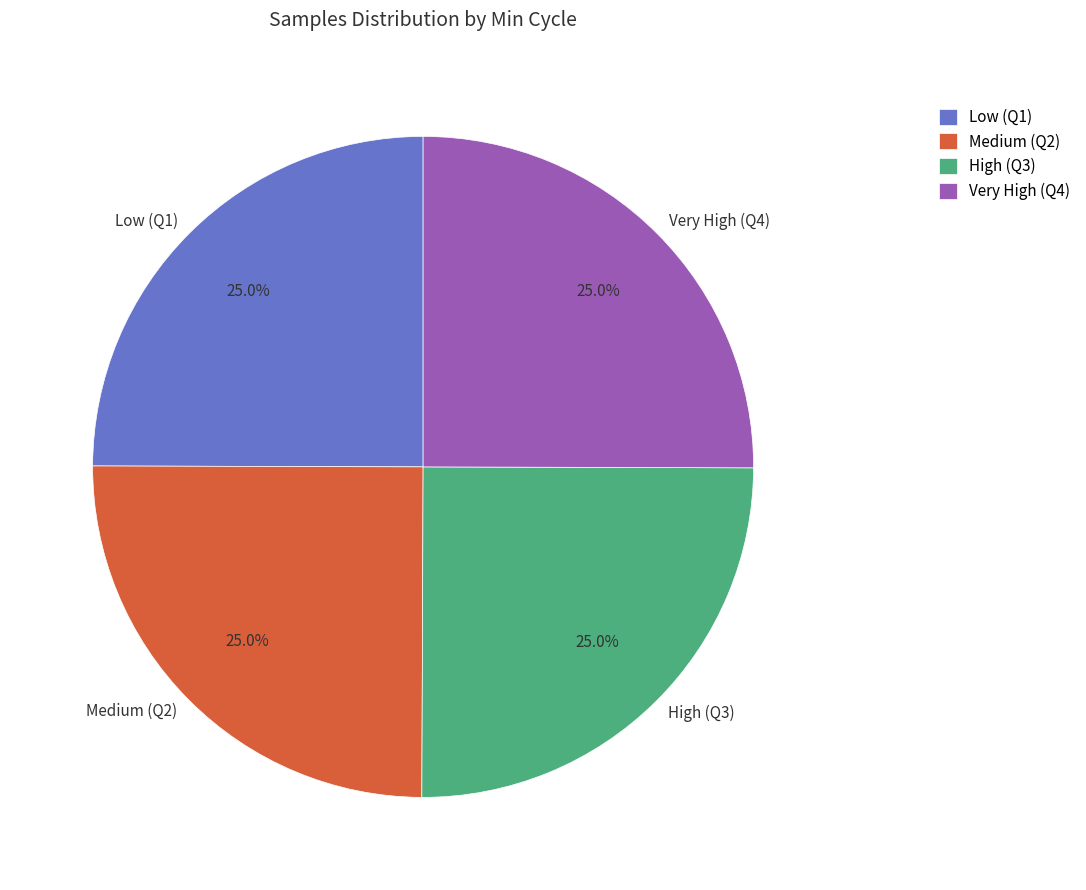

Approximately how many times larger is the value at Very High (Q4) compared to Medium (Q2)?

1.0